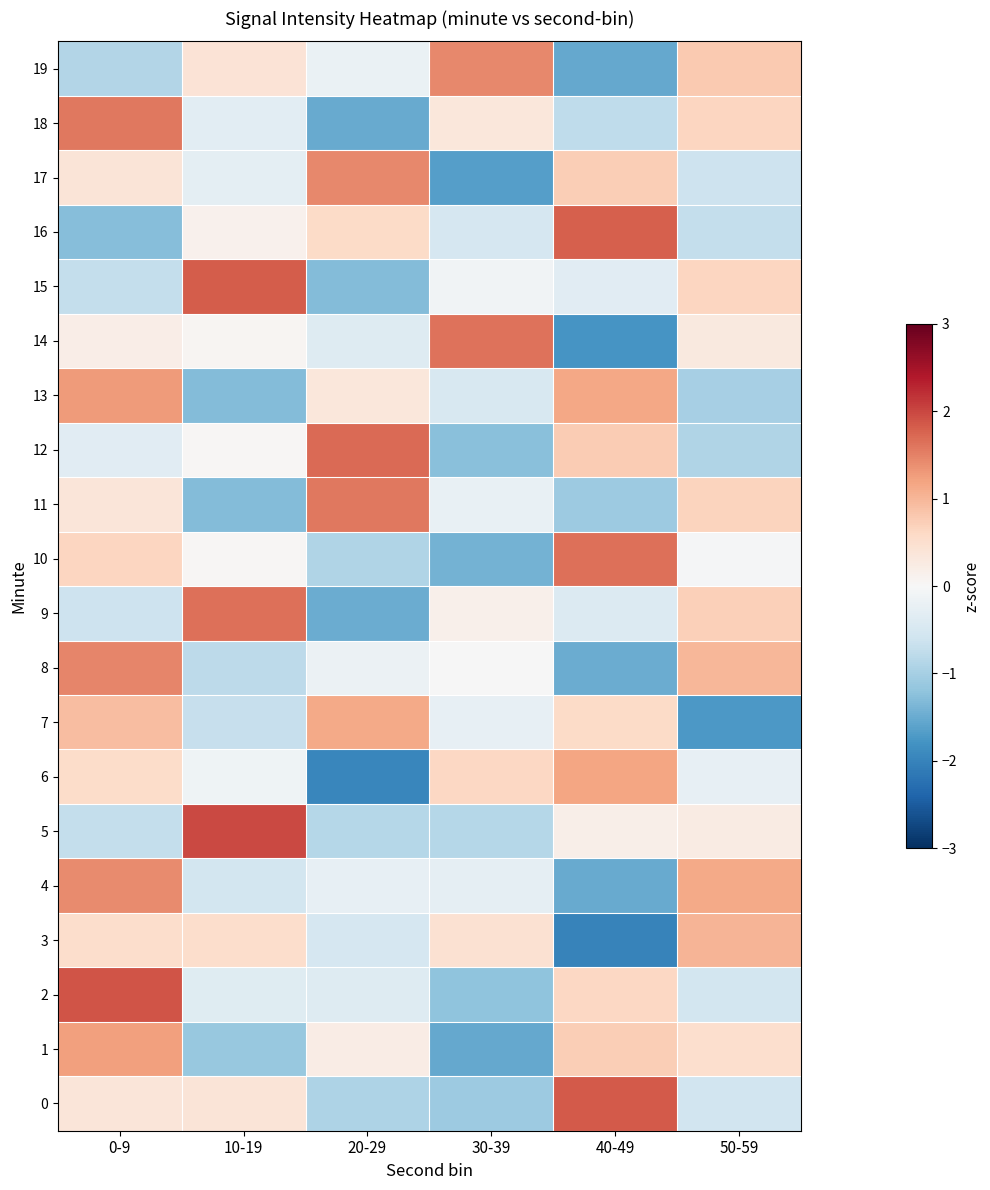

Which series has the widest spread of values?

14